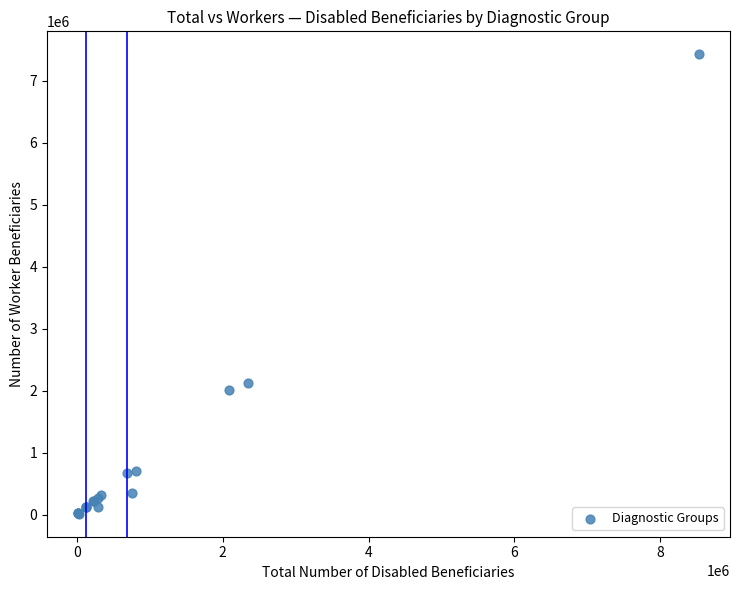

What Y value in the scatter plot is closest to 3719746?

2122456